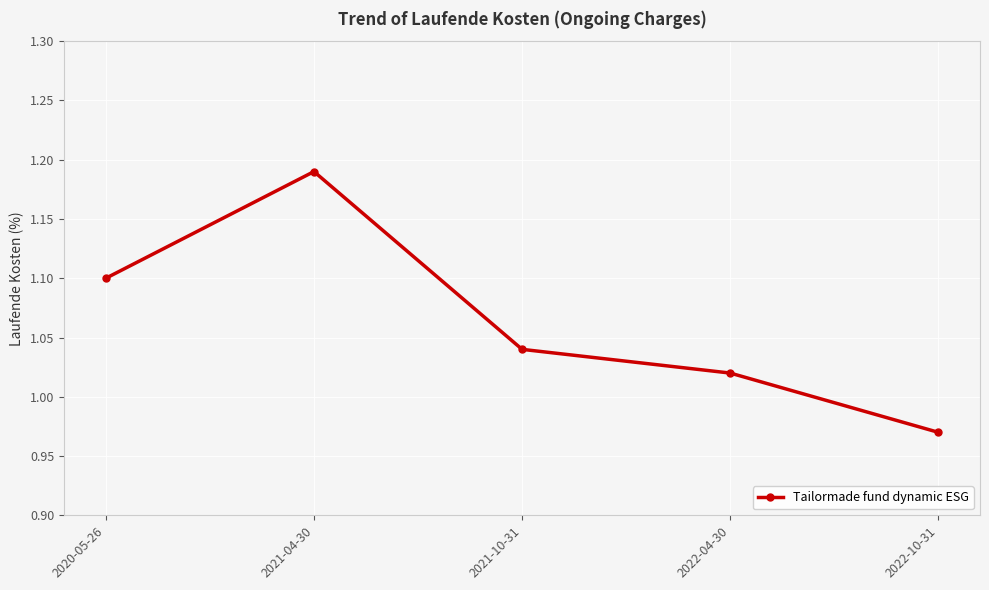

At which label does the data first exceed 1?

2020-05-26